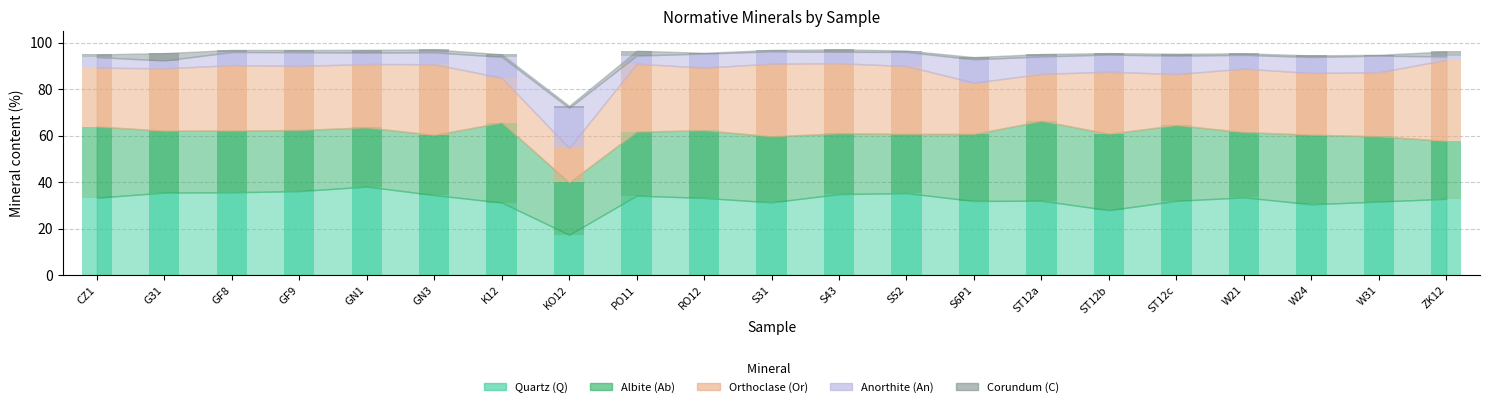

The value of Anorthite (An) at S52 is 6.1. True or false?

True